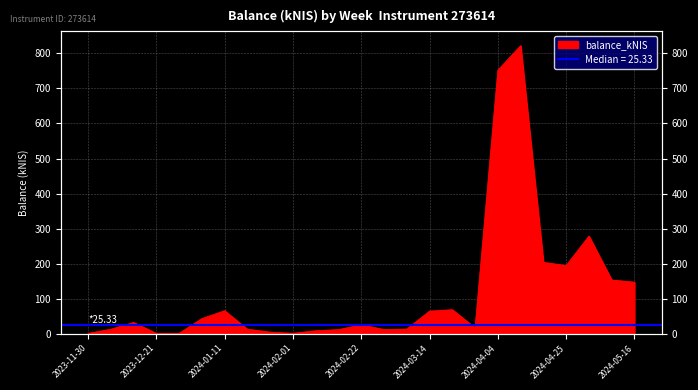

Which category has the highest value across all series?

2024-04-11